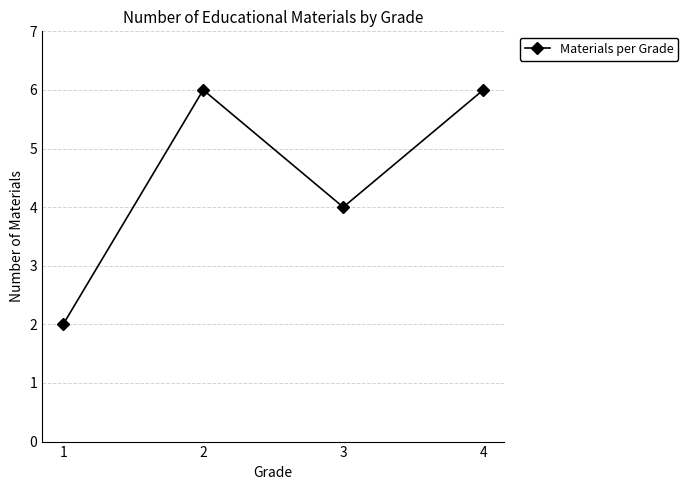

True or false: the data has more than 1 interior local peaks.

False